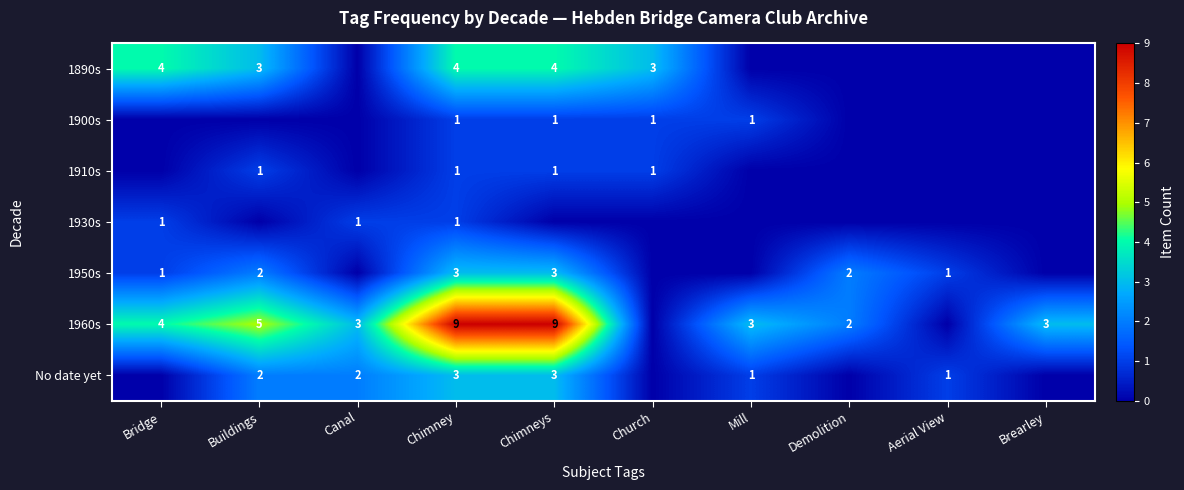

Is it true that No date yet equals 3 at Buildings?

False